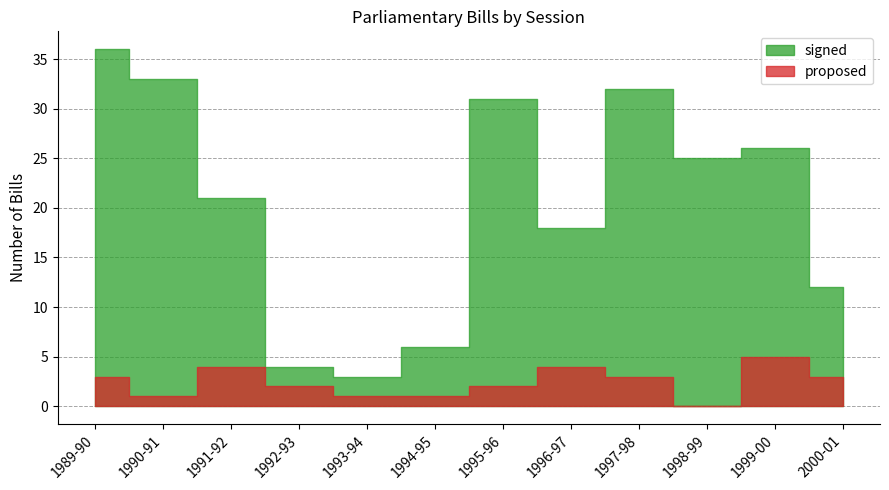

What position from the right is 2000-01?

1